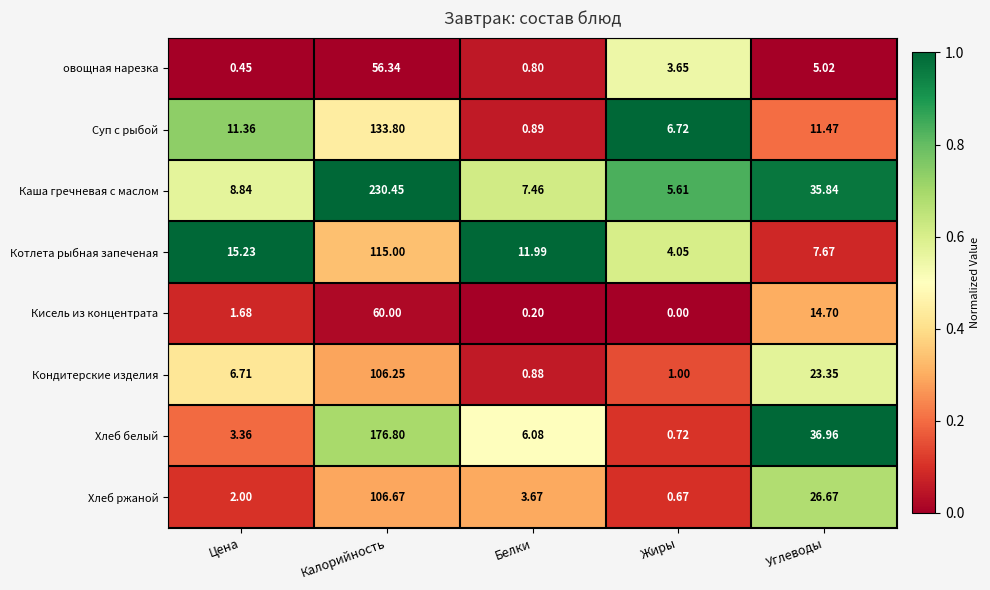

Which series has the widest spread of values?

Каша гречневая с маслом